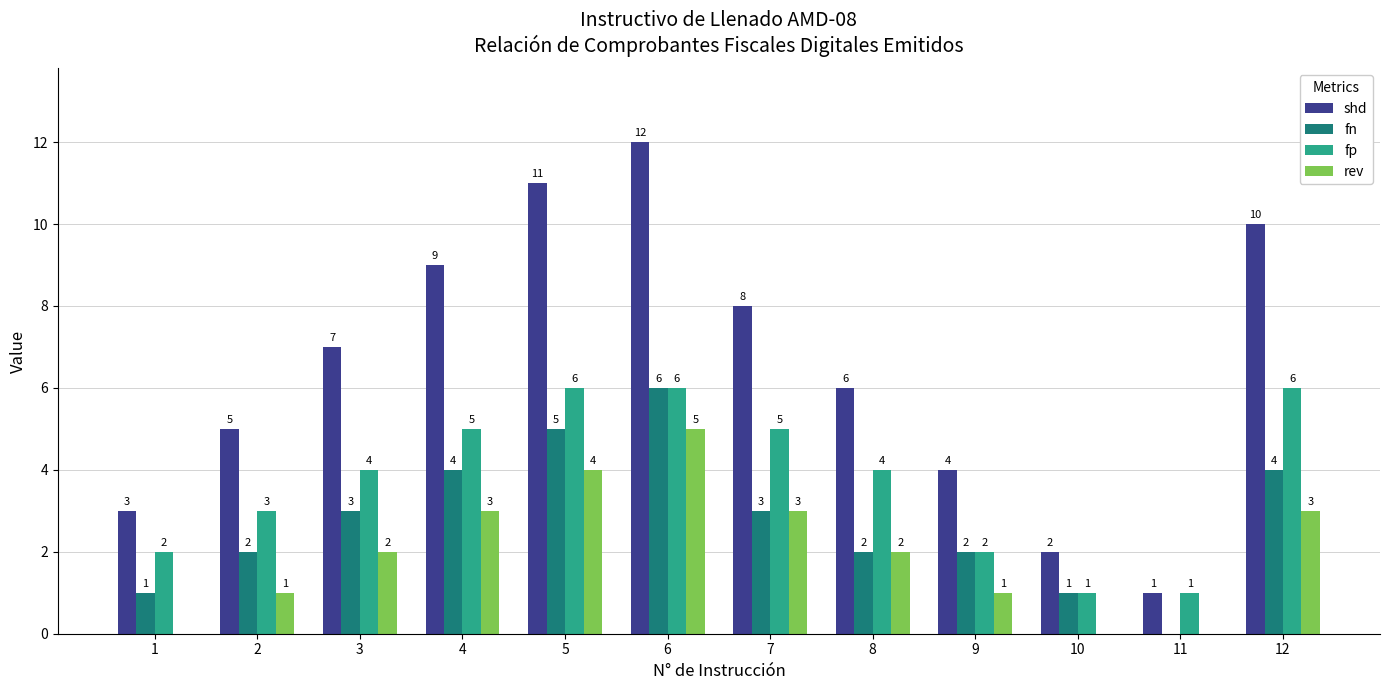

Read the rev value at 12.

3